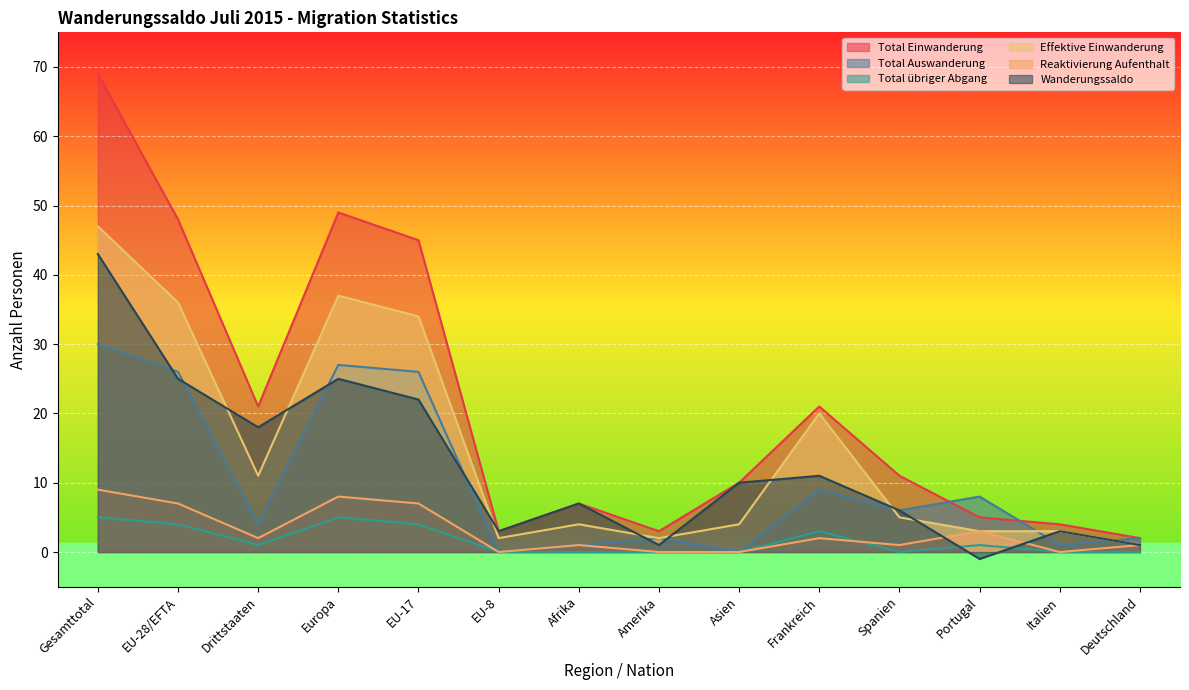

True or false: Total Einwanderung has a value of 3 at EU-8.

True